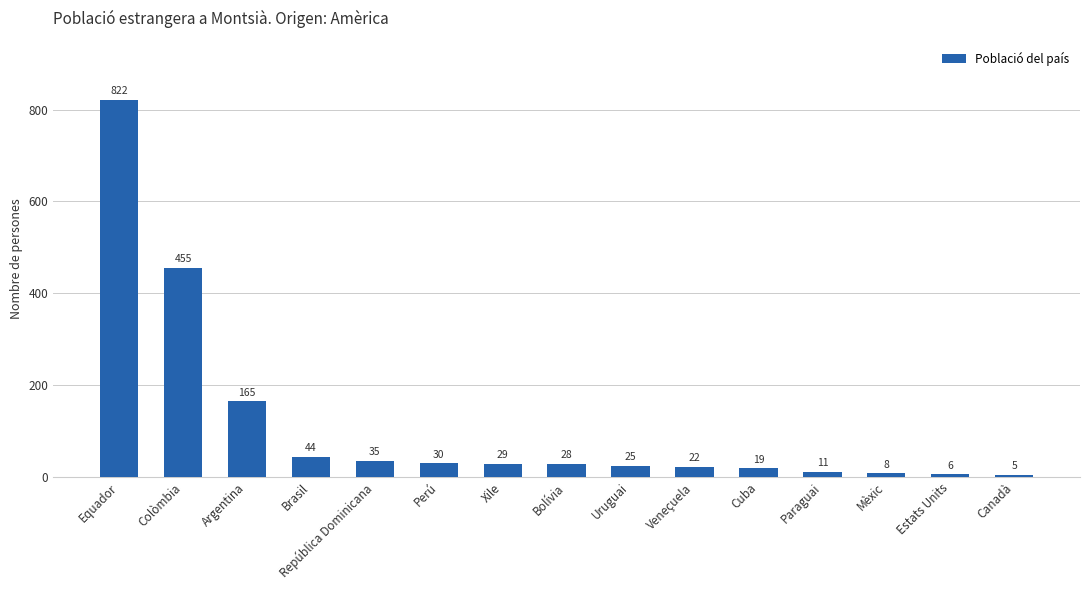

Where is the data nearest to the value 413?

Colòmbia